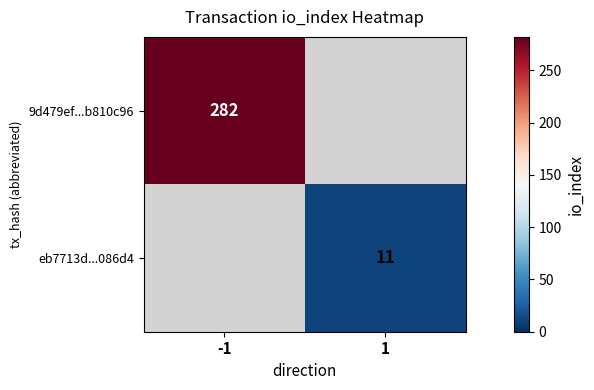

Is it true that eb7713d...086d4 equals 7 at 1?

False